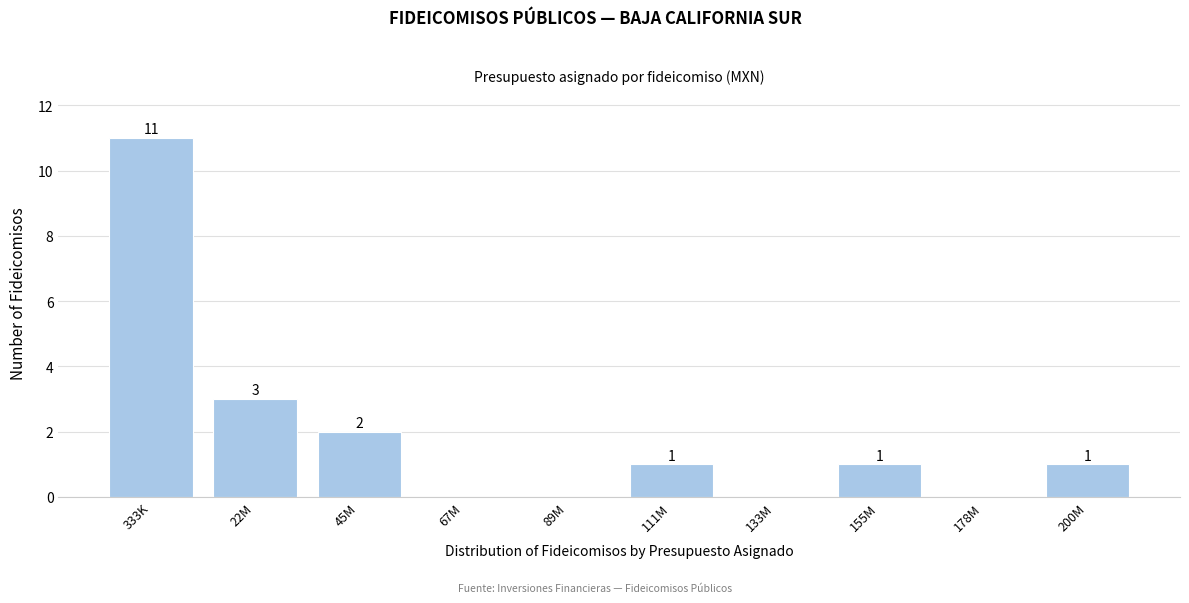

Reading left to right, extract all data points from this chart.

333K=11	22M=3	45M=2	67M=0	89M=0	111M=1	133M=0	155M=1	178M=0	200M=1